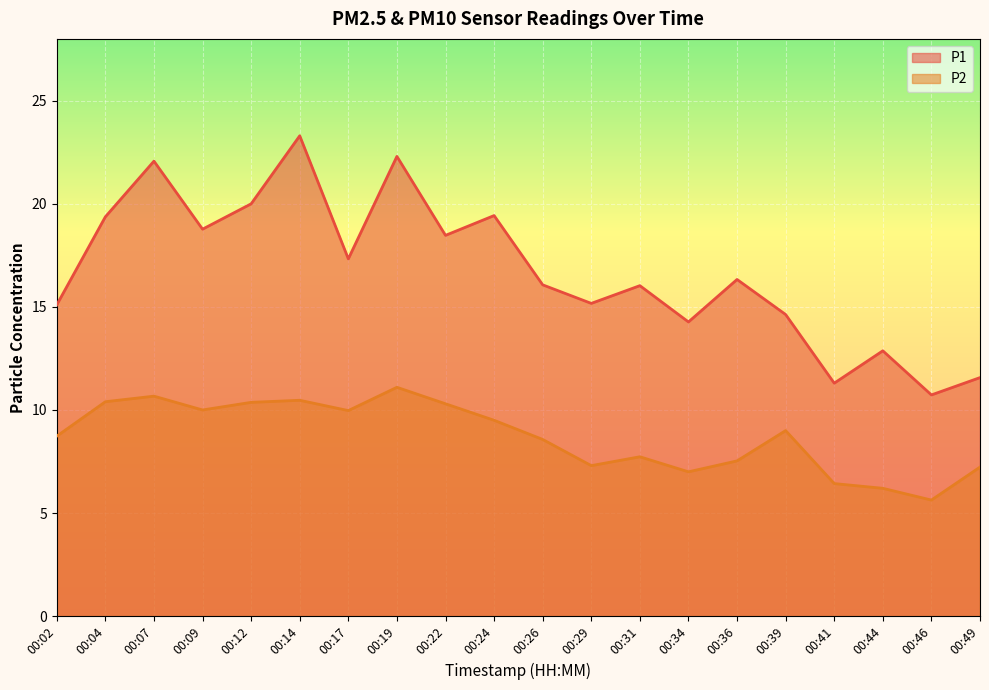

What is the total value across all series at 00:22?

28.8